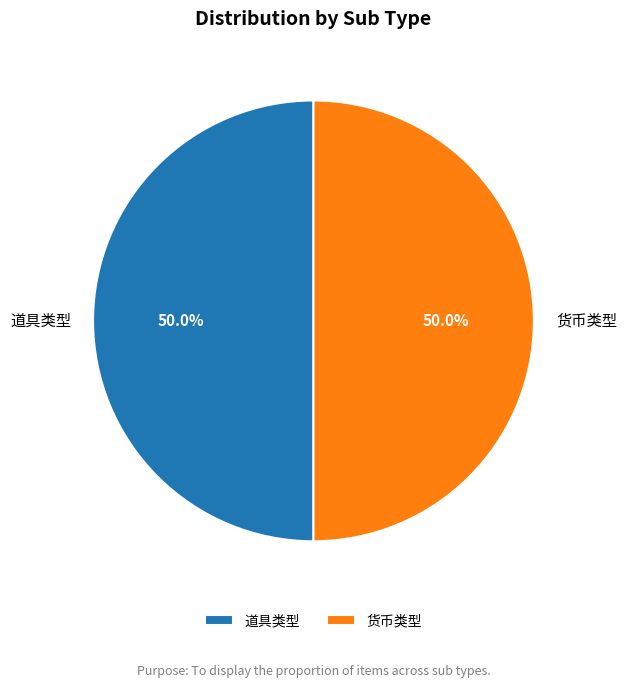

To the nearest percent, what is the combined percentage of 货币类型 and 道具类型?

100%